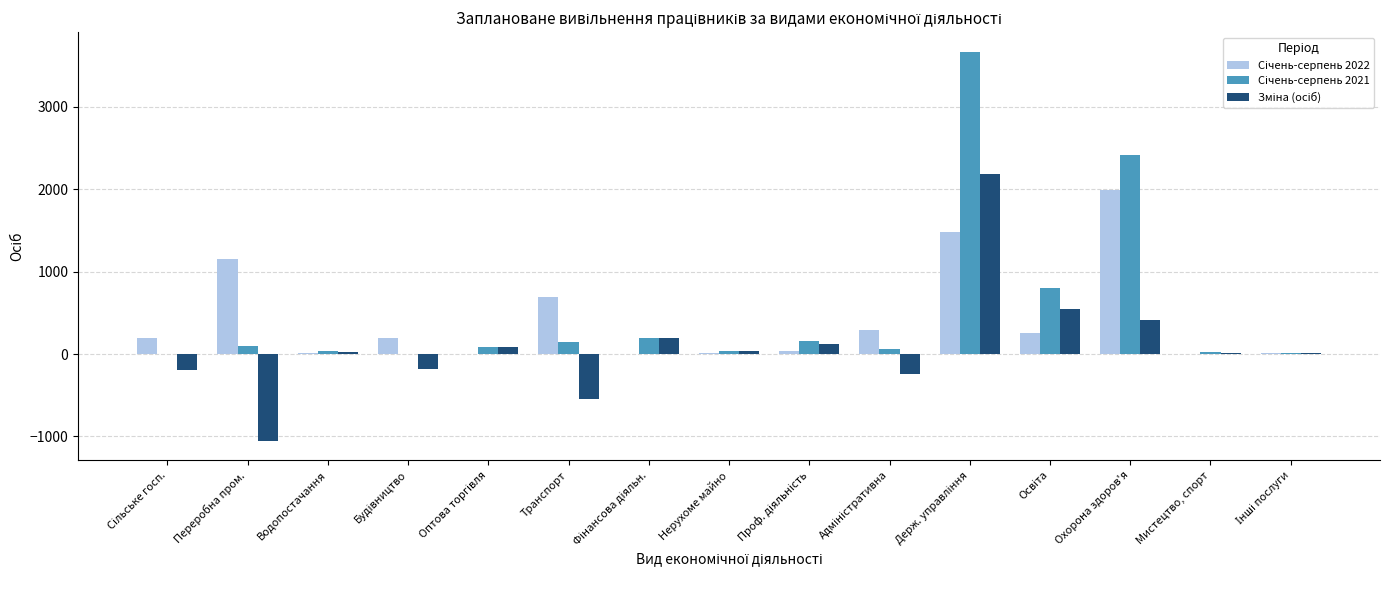

What is the maximum value shown in the chart?

3671